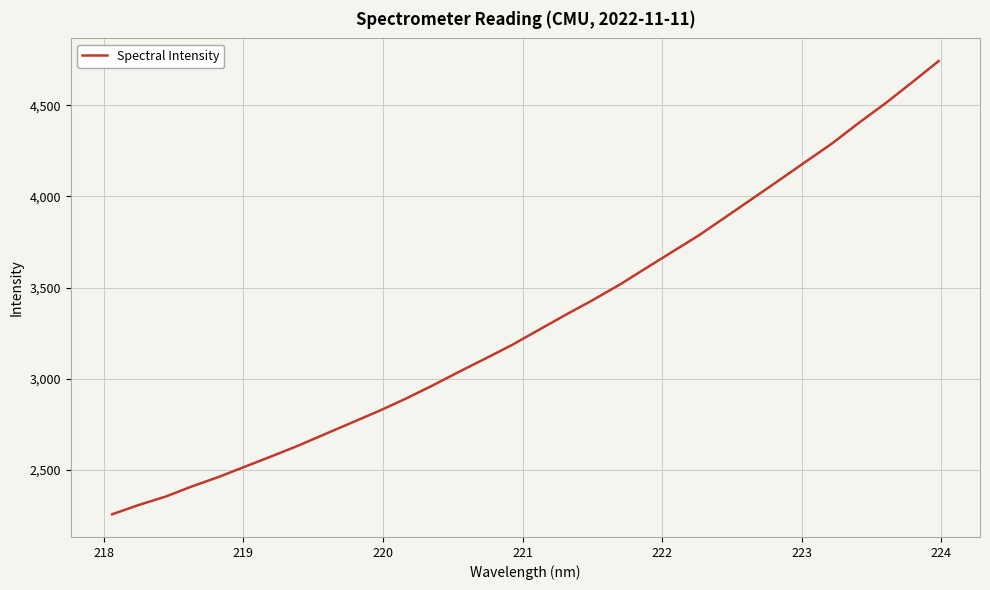

What is the minimum value shown in the chart?

2255.8